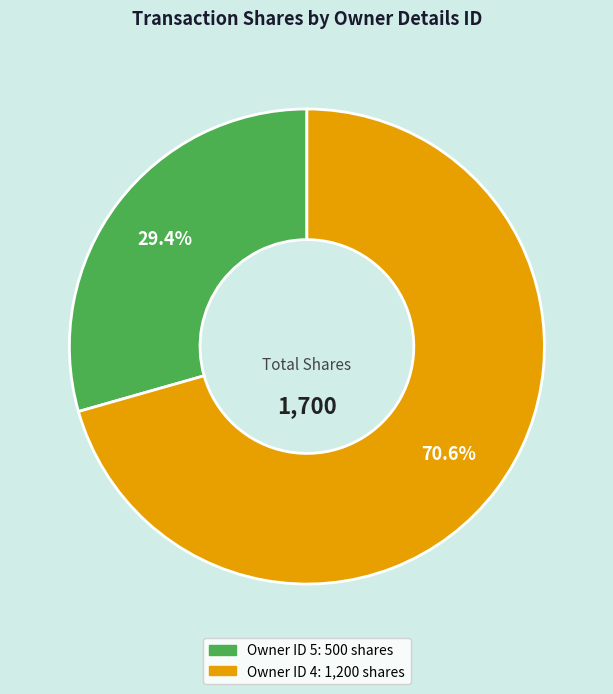

Does any single category account for the majority?

Yes